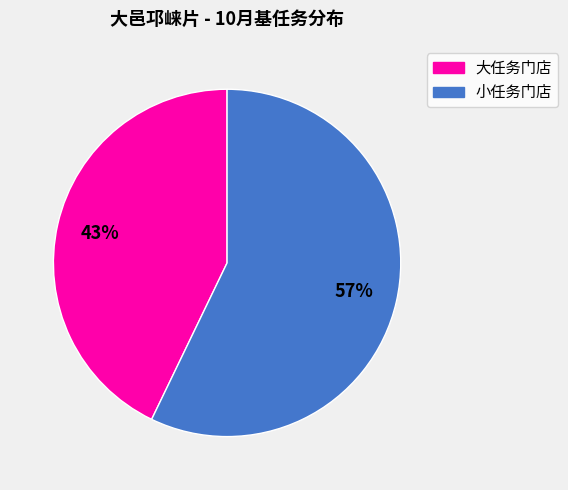

To the nearest percent, what is the difference between the largest and smallest slice percentages?

14%